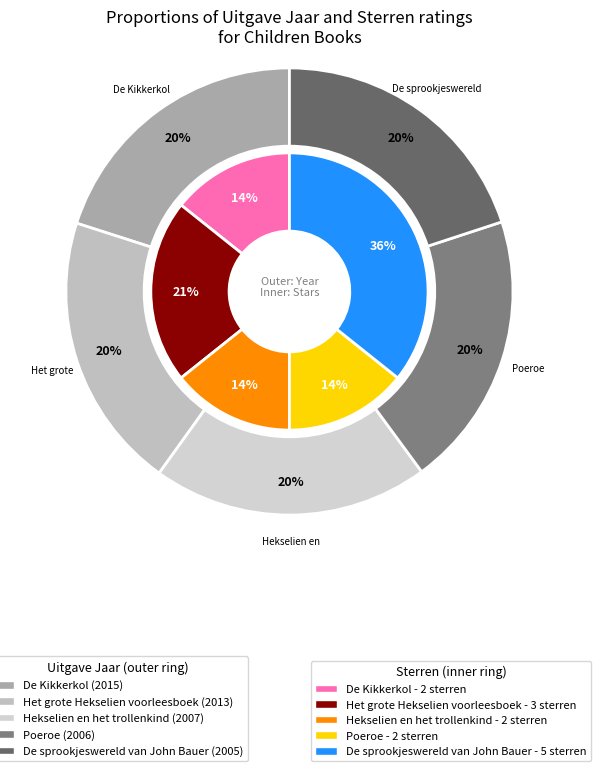

Is there a majority slice in this chart?

No